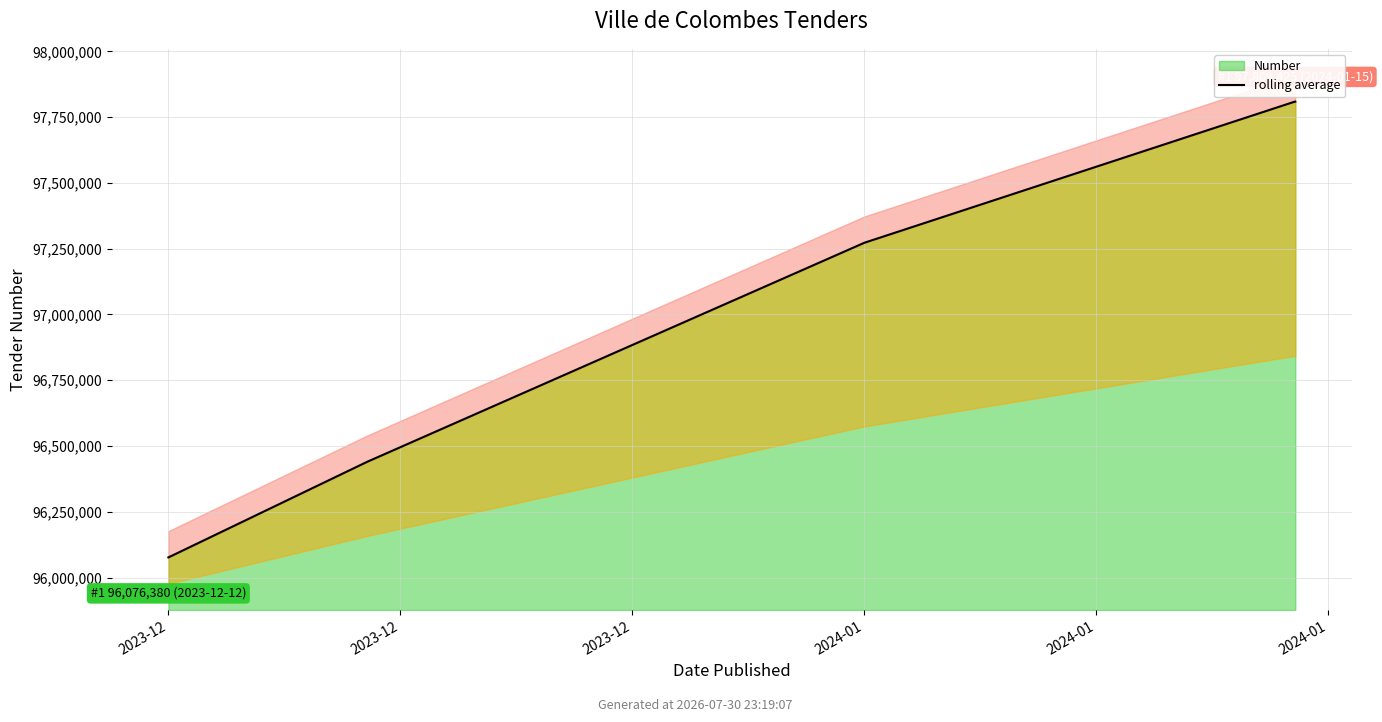

What value does the data have at 2024-01?

97809424